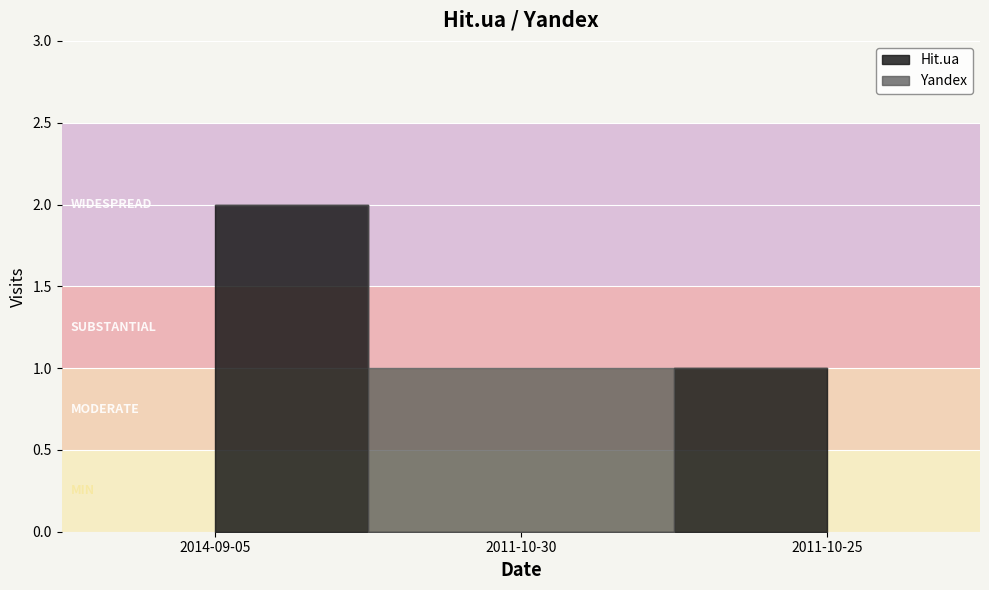

What is the sum of the Yandex values at 2011-10-30 and 2011-10-25?

1